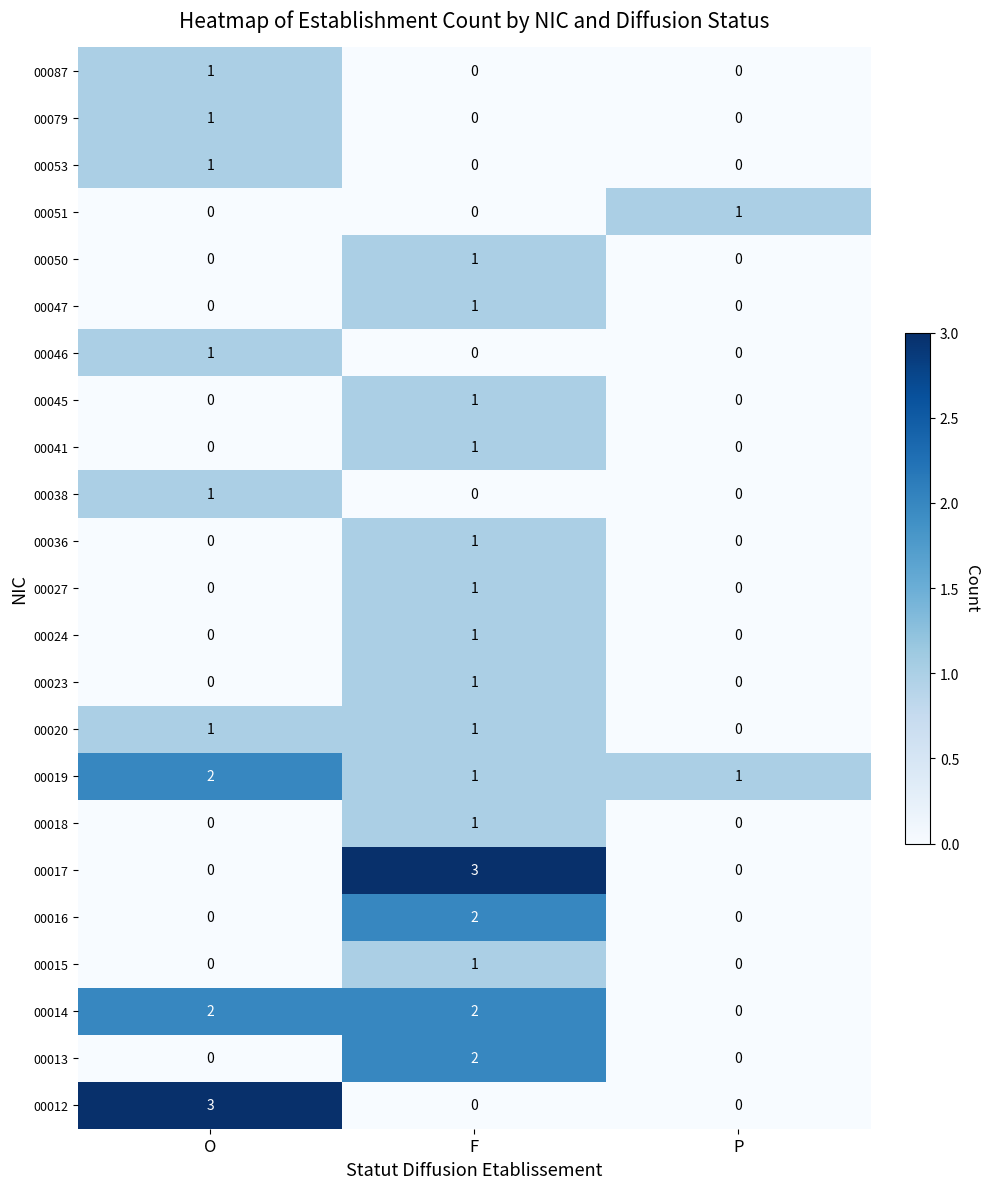

At which label does 00020 reach its minimum?

P